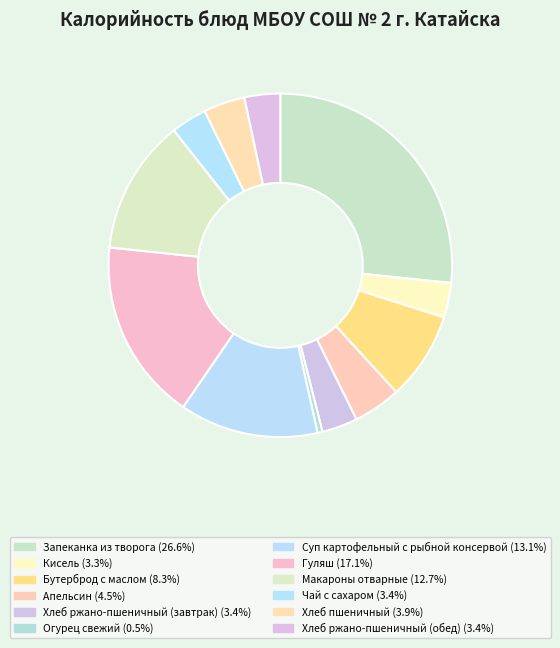

Is there any slice that represents more than half of the pie?

No